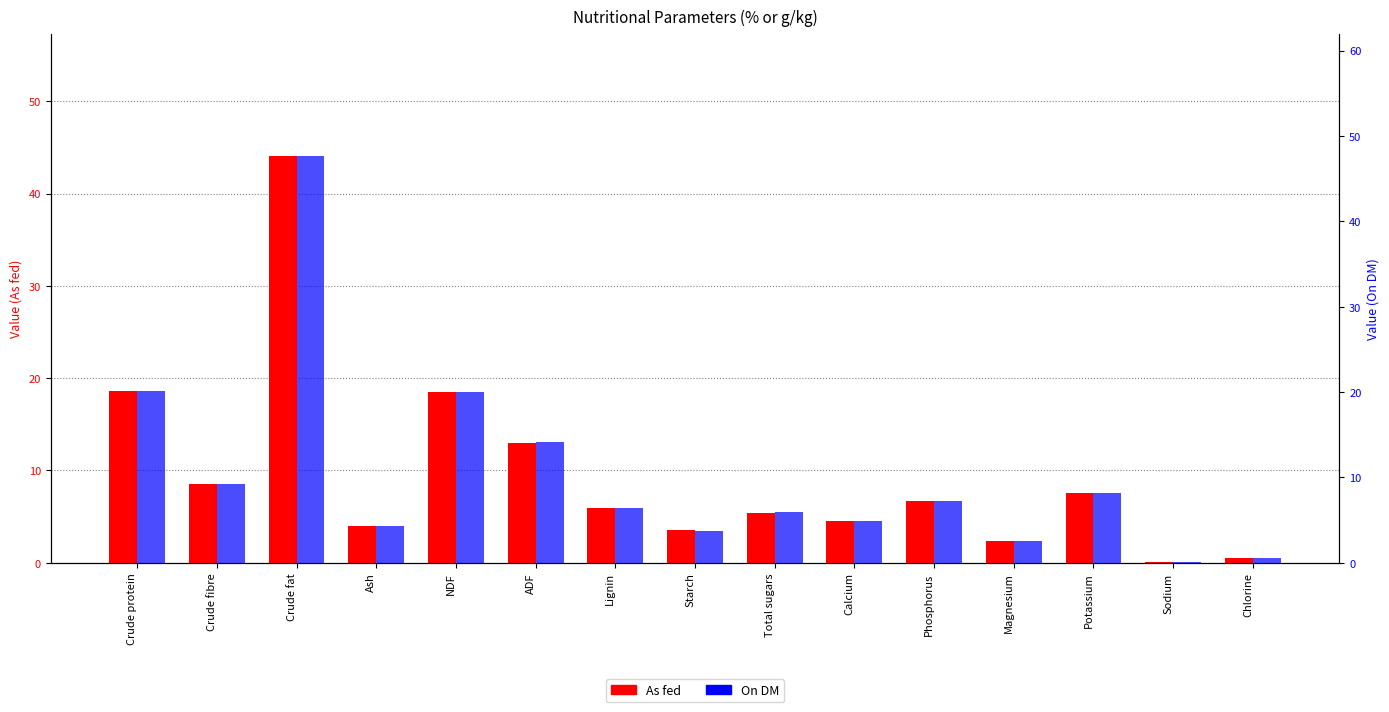

What is the difference between the second highest and minimum values in the On DM series?

20.0